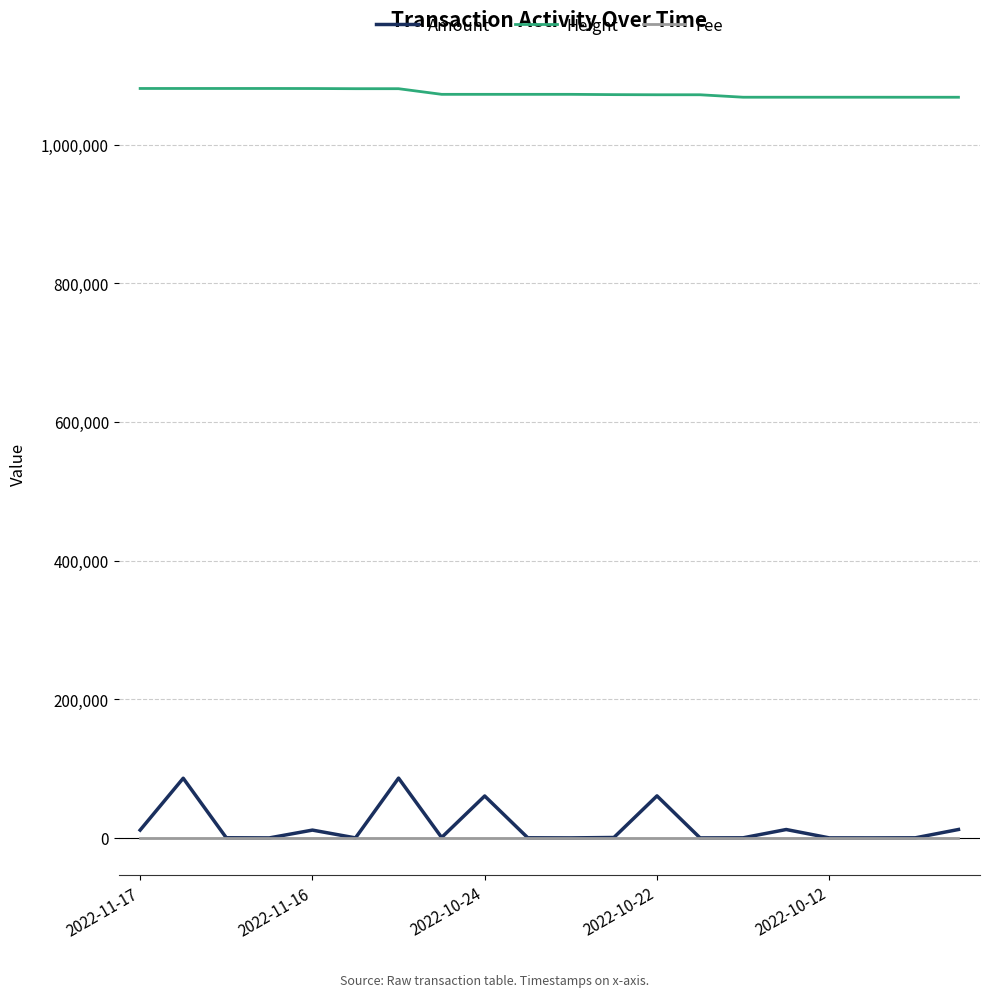

What is the maximum value shown in the chart?

1081083.0